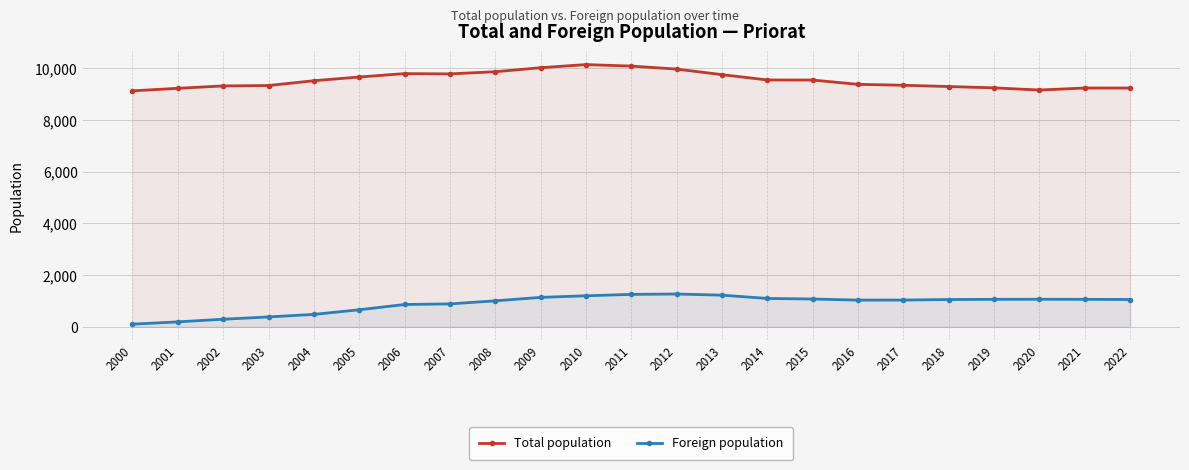

What is the total value across all series at 2021?

10304